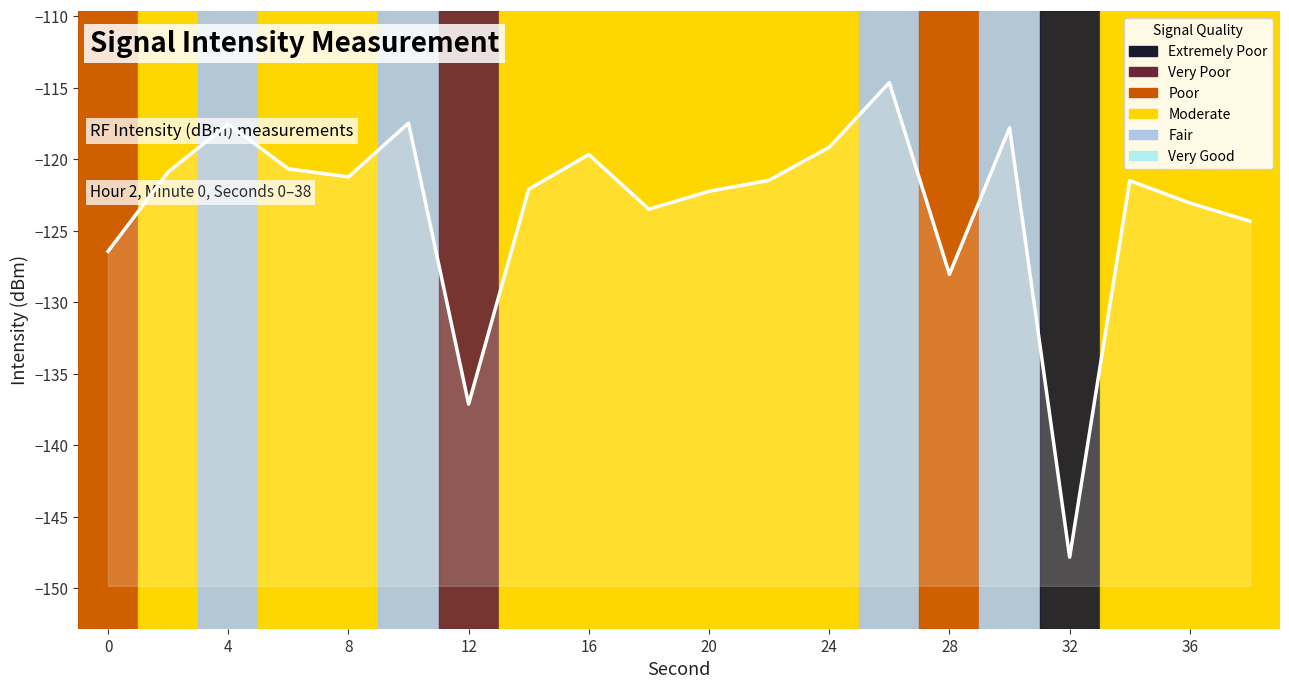

Does the chart display data point markers on the line(s)?

No